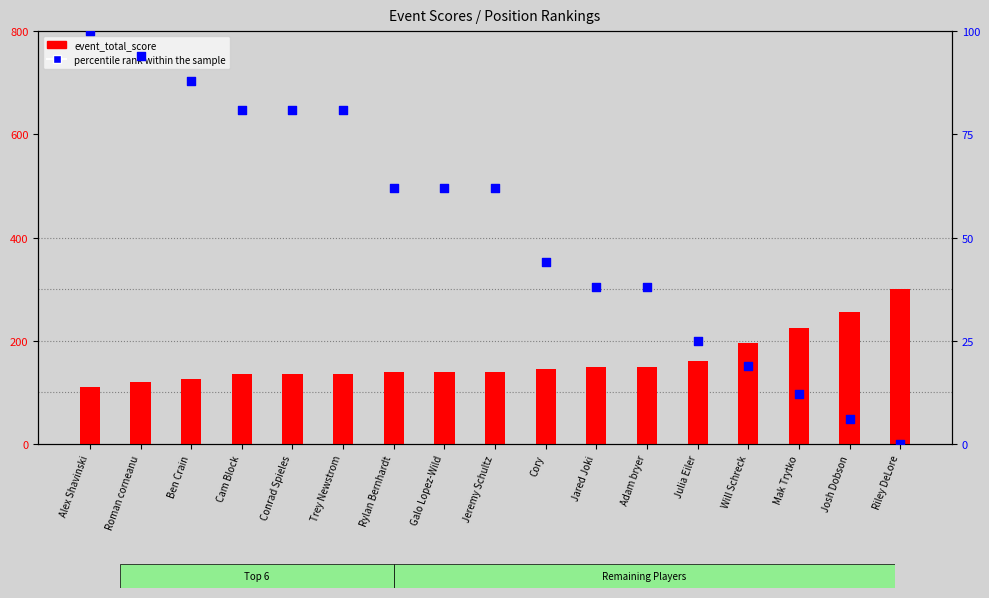

What is the total value across all series at Mak Trytko?

57